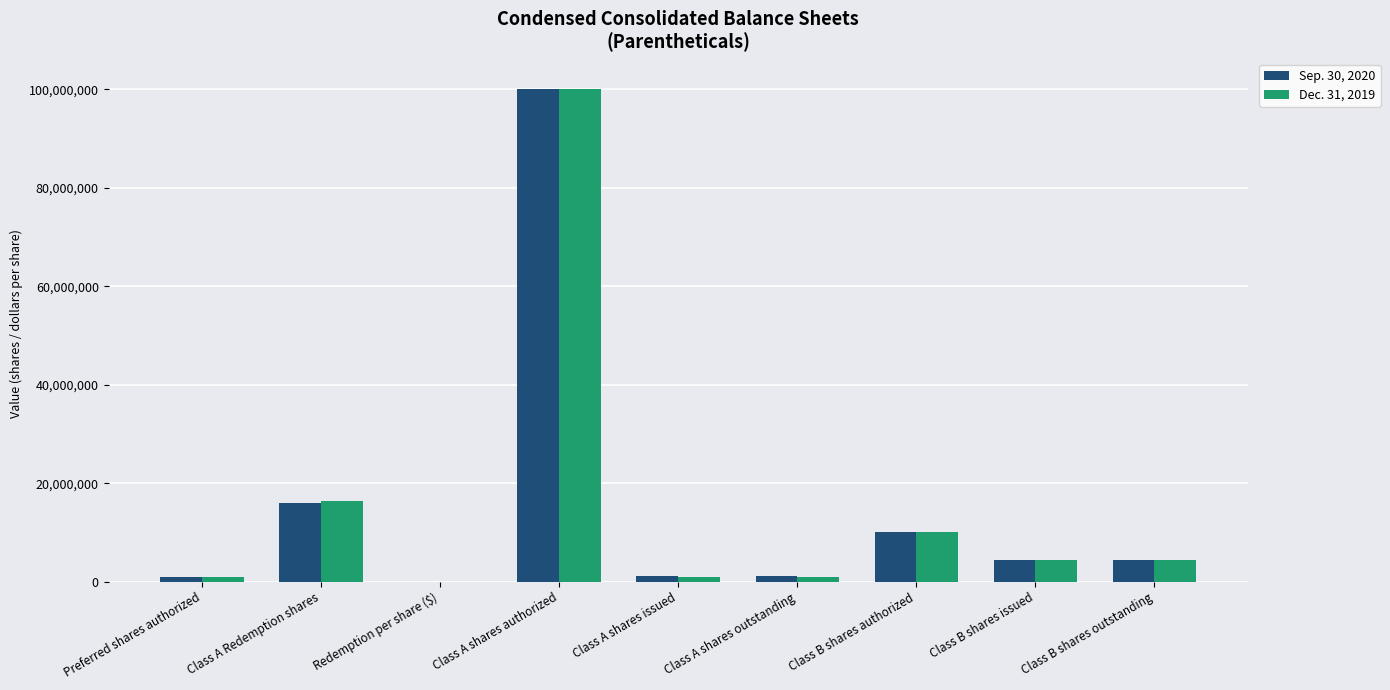

How many series are shown in this chart?

2